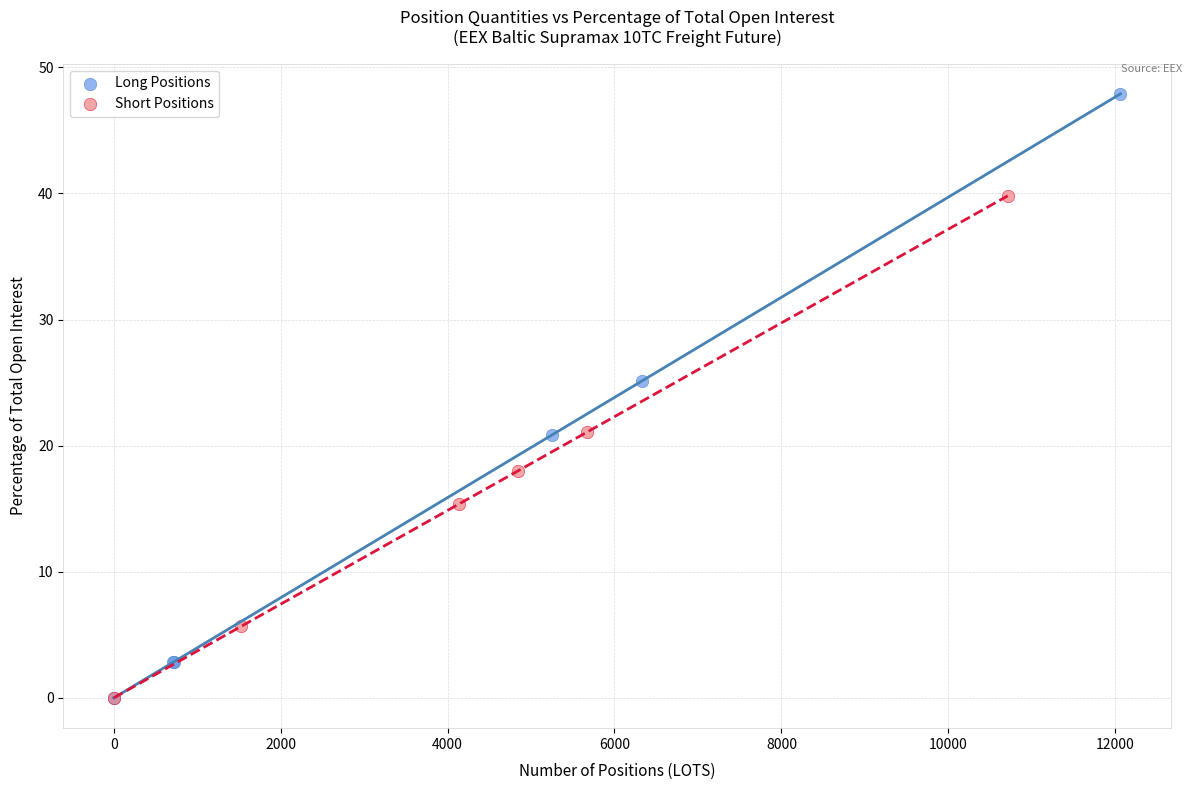

Which series has the largest Y range (max minus min)?

Long Positions